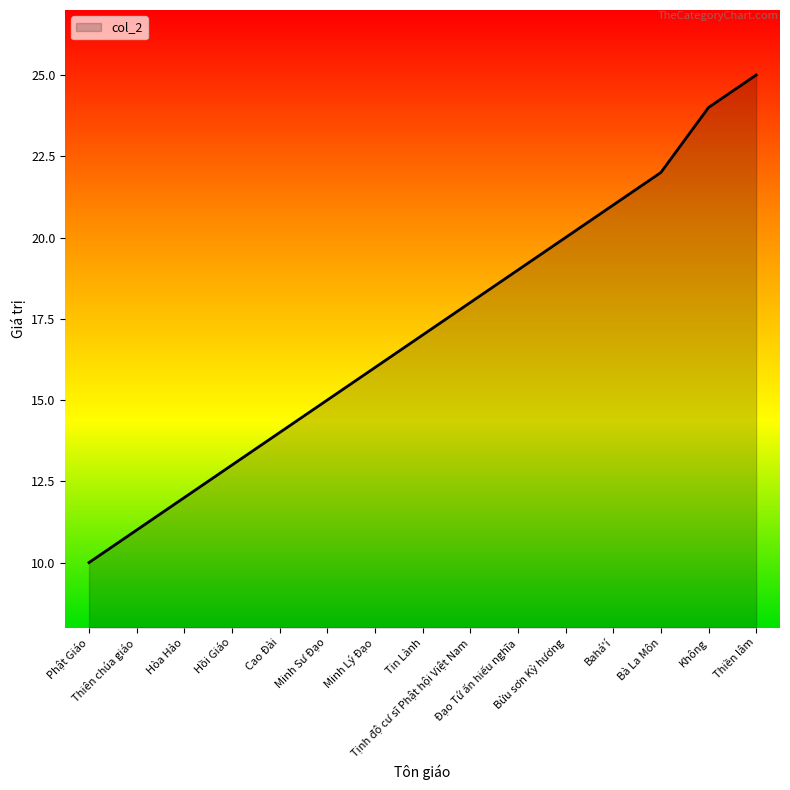

What is the maximum value shown in the chart?

25